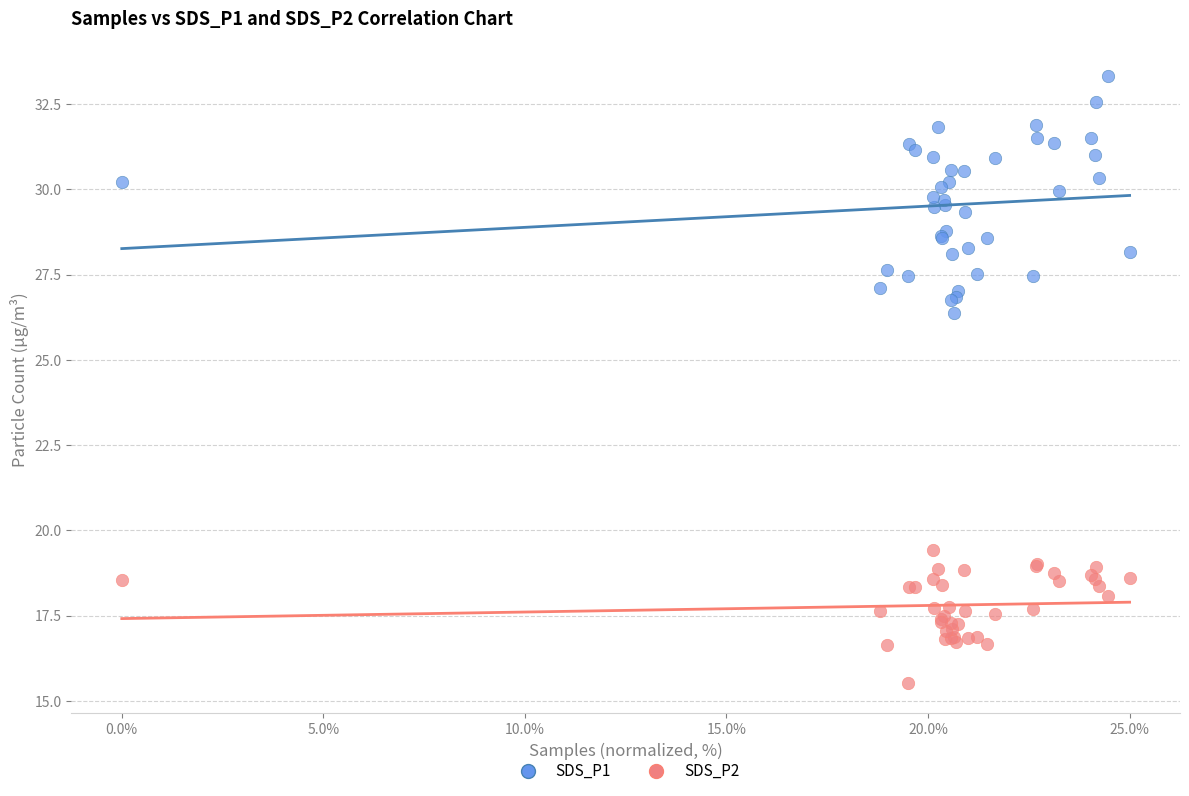

Across all series, what Y value is closest to 24?

26.4